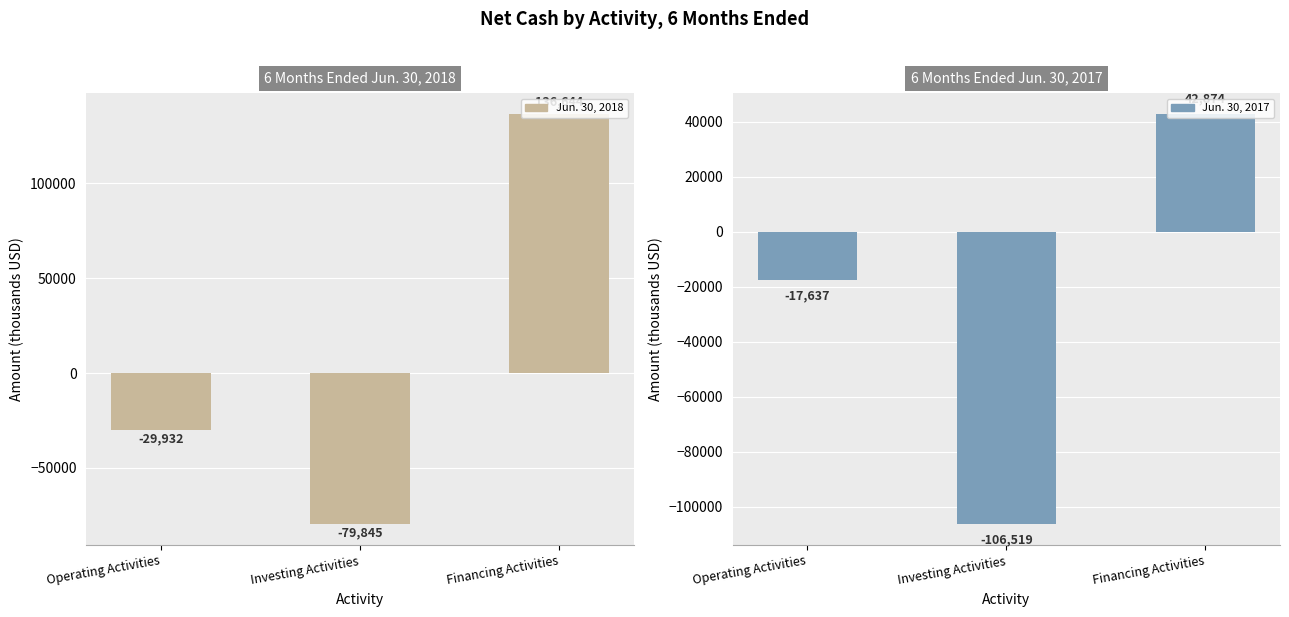

Count the Jun. 30, 2017 values in the range -106519 to 42874.

3